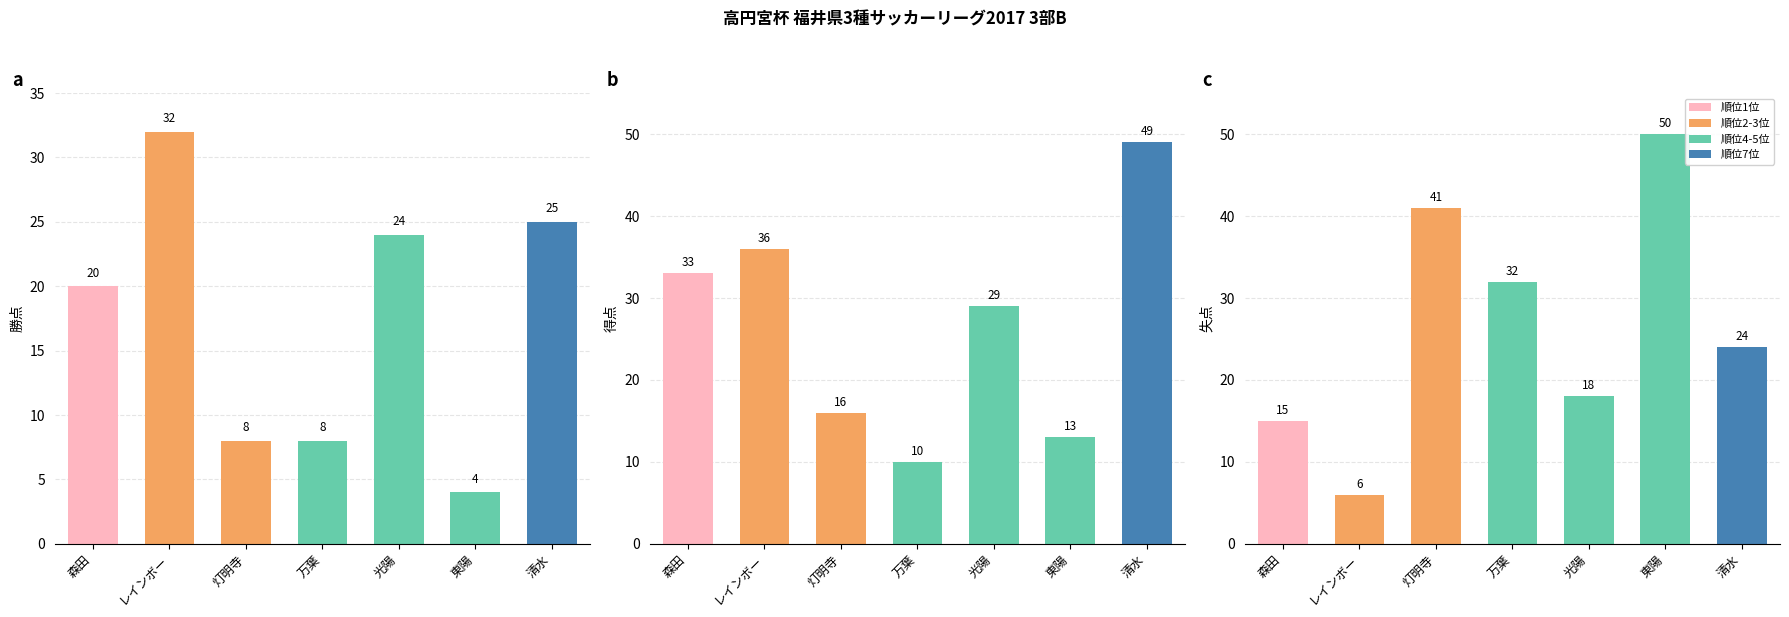

Reading left to right, extract all data points from this chart.

勝点: 森田=20	レインボー=32	灯明寺=8	万葉=8	光陽=24	東陽=4	清水=25
得点: 森田=33	レインボー=36	灯明寺=16	万葉=10	光陽=29	東陽=13	清水=49
失点: 森田=15	レインボー=6	灯明寺=41	万葉=32	光陽=18	東陽=50	清水=24